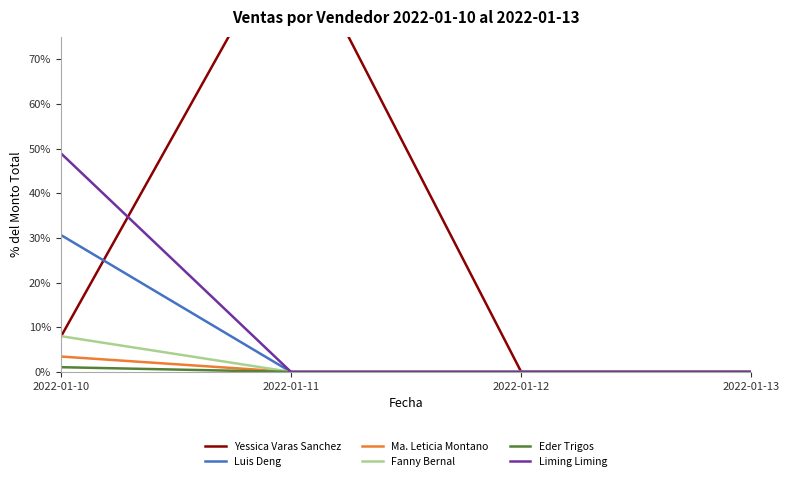

How many positive values does the Fanny Bernal series have?

1